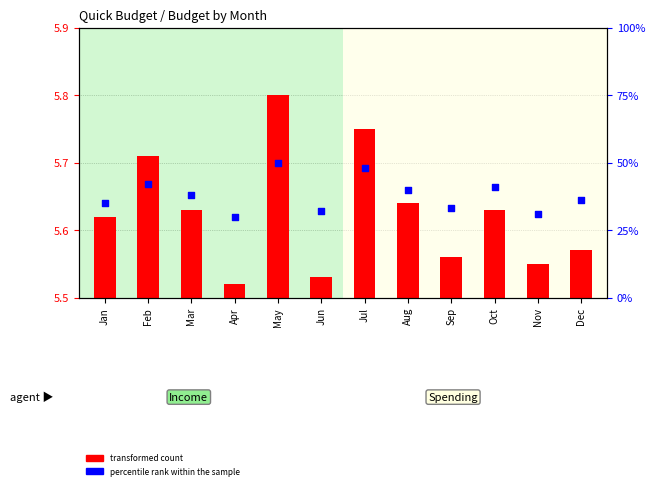

Which series has the largest total across all categories?

percentile rank within the sample